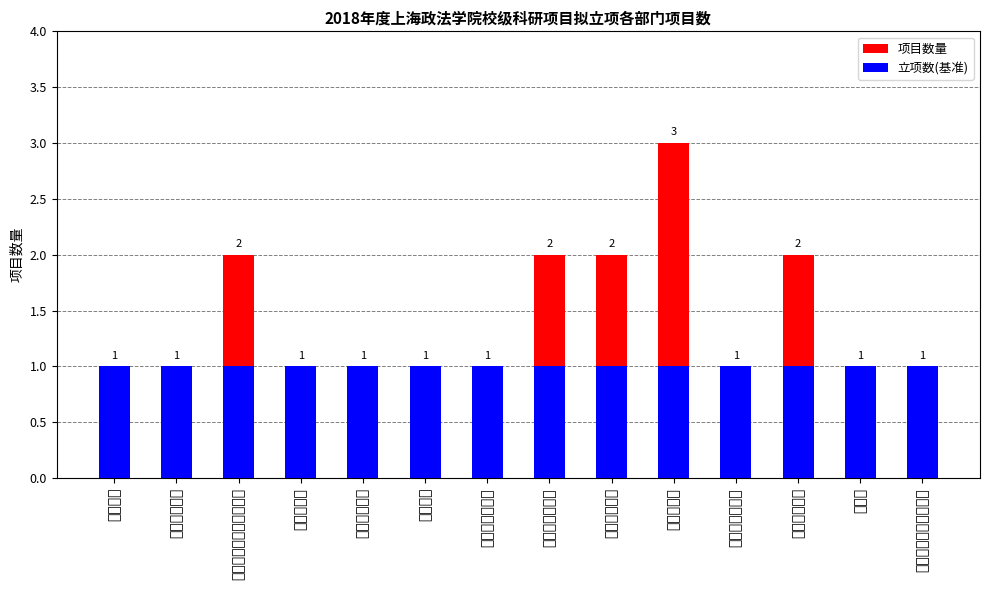

How many bars are there in each group?

2